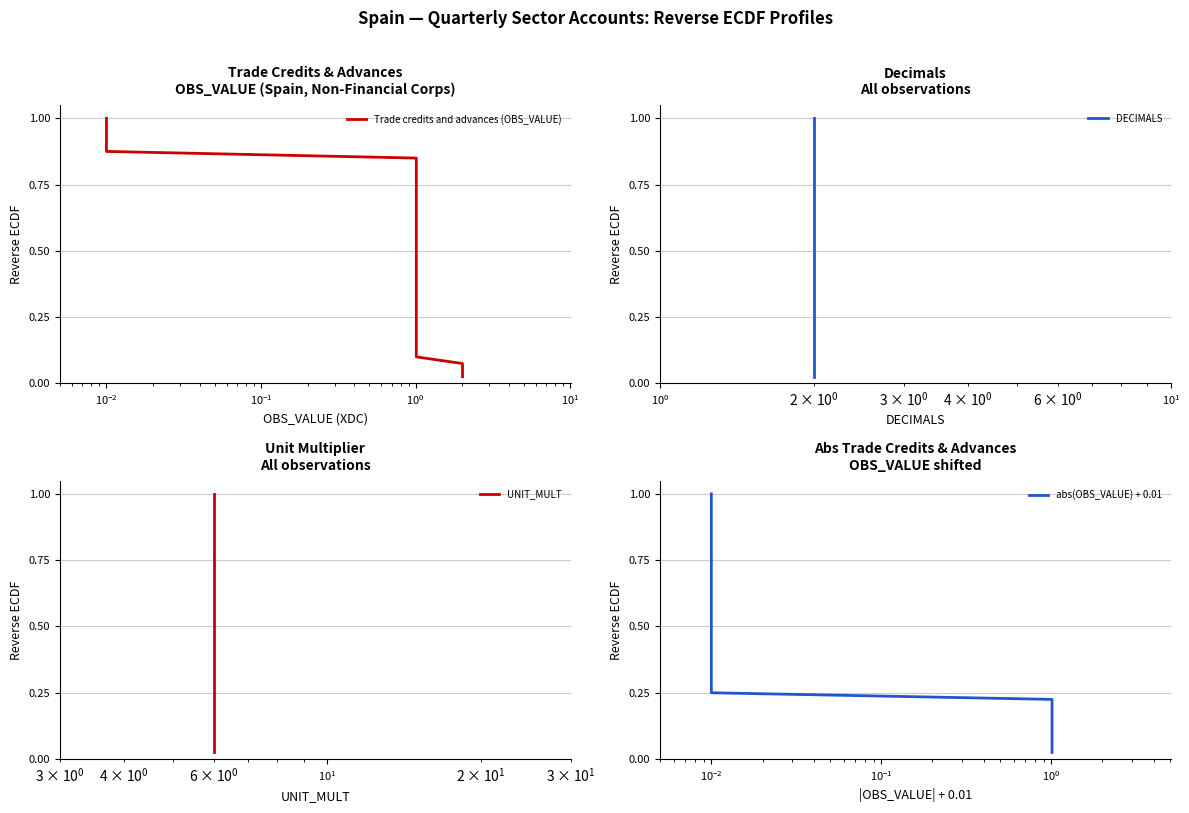

Which series has the widest spread of values?

Trade credits and advances (OBS_VALUE)